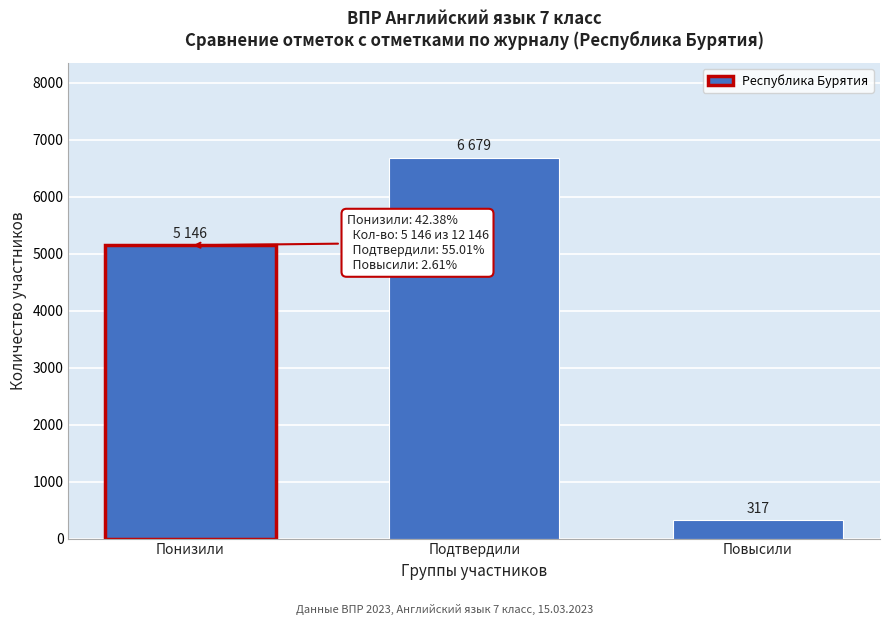

Reading left to right, what are all the values shown in this chart?

Понизили=5146	Подтвердили=6679	Повысили=317